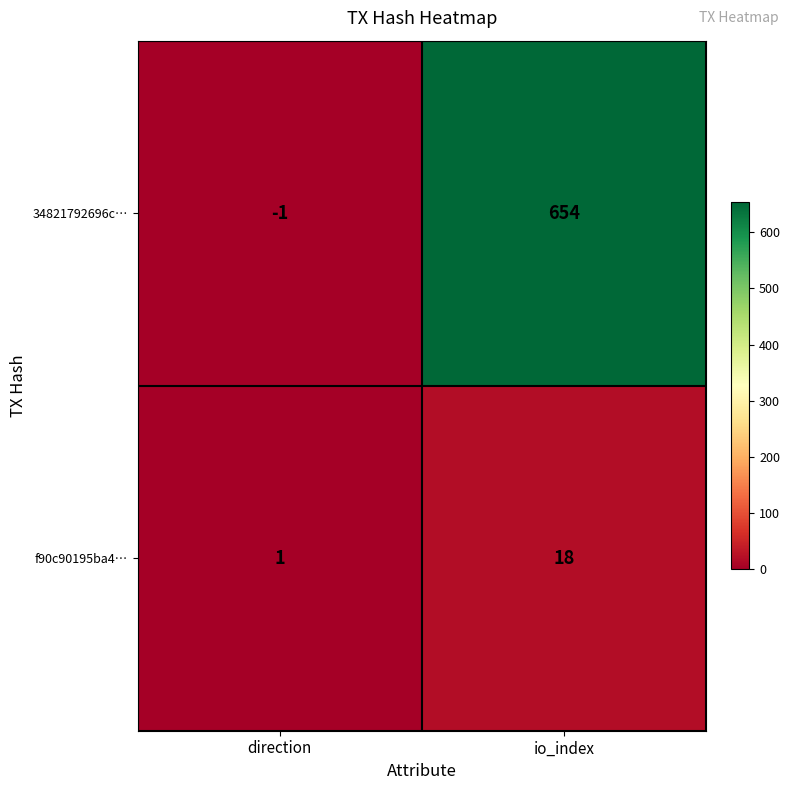

Where is f90c90195ba4… nearest to the value 9?

direction